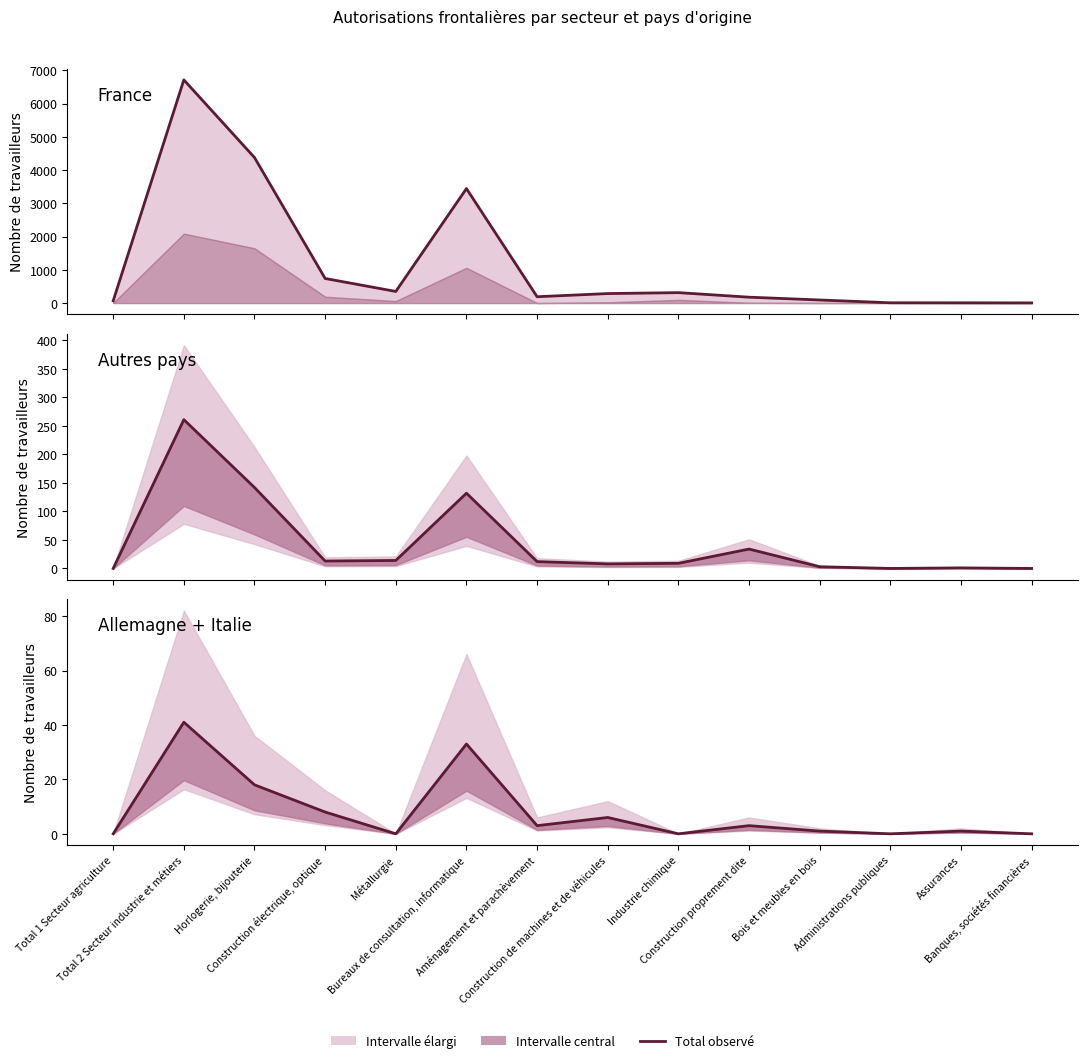

How many positive values does the Autres pays (Total) series have?

11